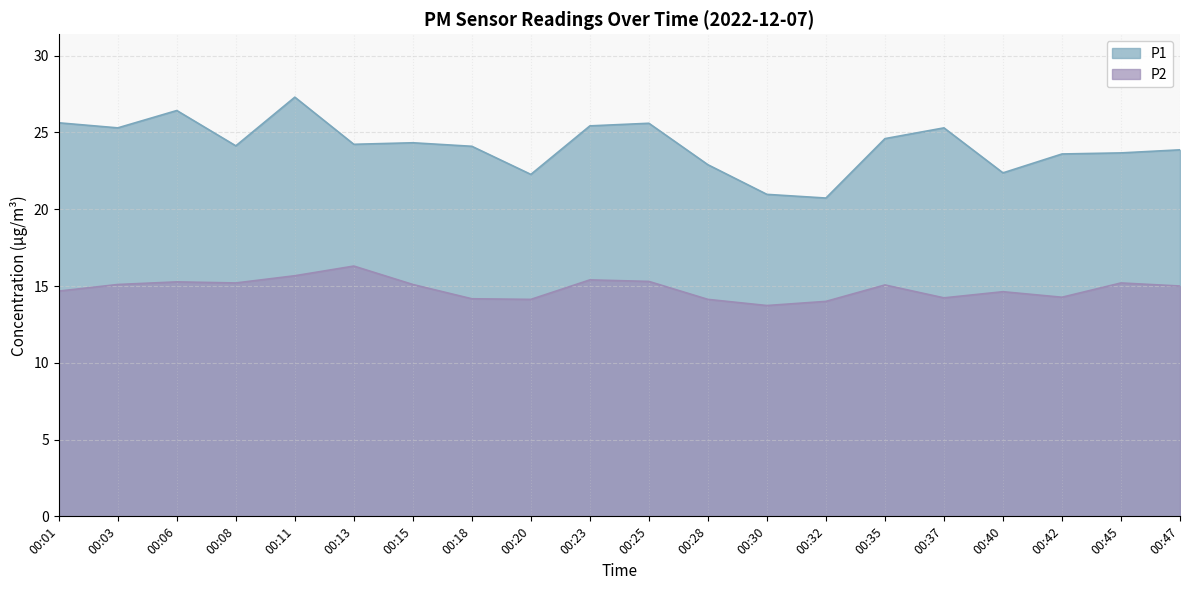

Read the P2 value at 00:35.

15.1